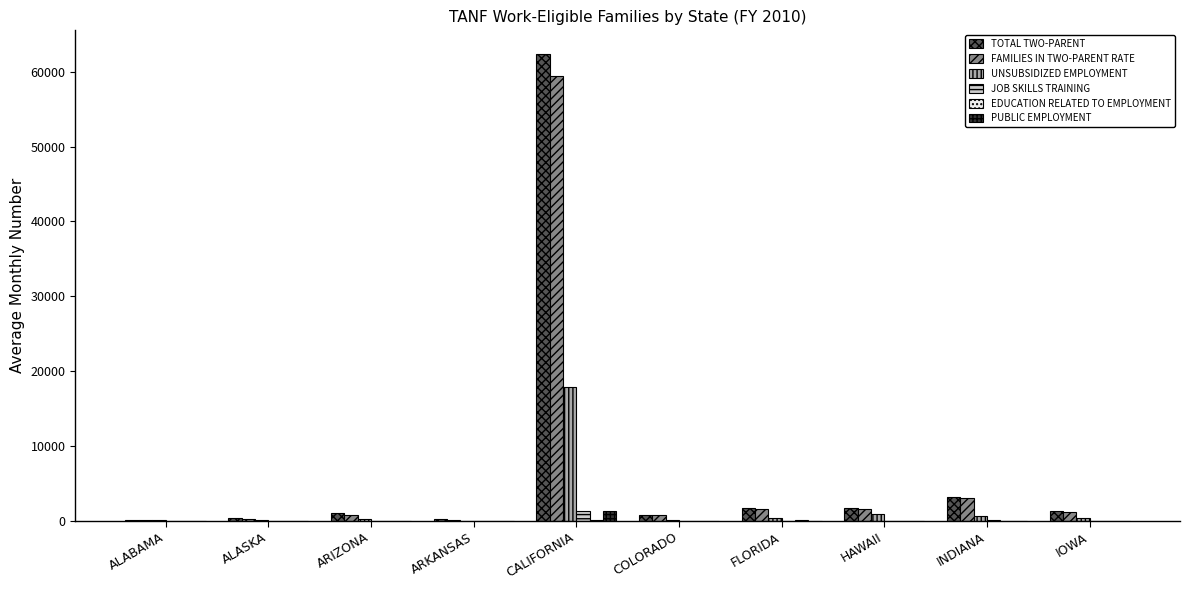

True or false: PUBLIC EMPLOYMENT has a value of 0 at ALASKA.

True